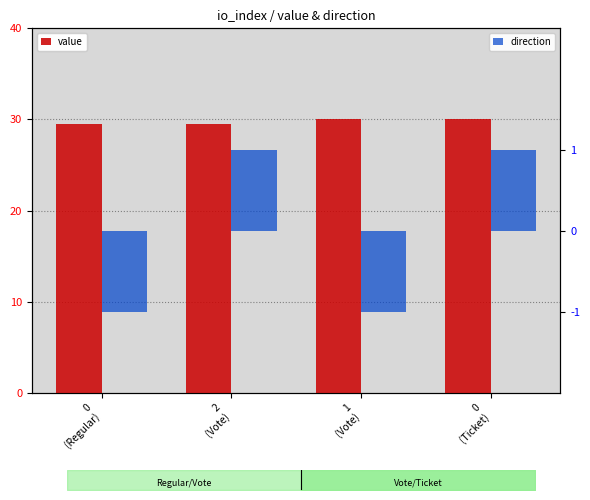

Reading right to left, extract all data points from this chart.

value: 30.0	30.0	29.5	29.5
direction: 1.0	-1.0	1.0	-1.0